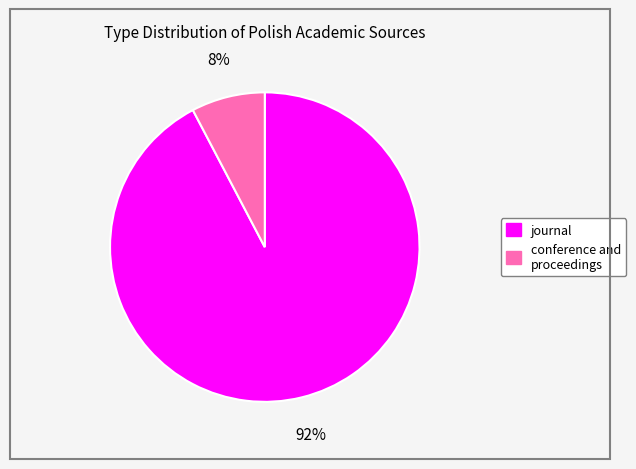

The conference and proceedings slice represents 18% of the pie. True or false?

False